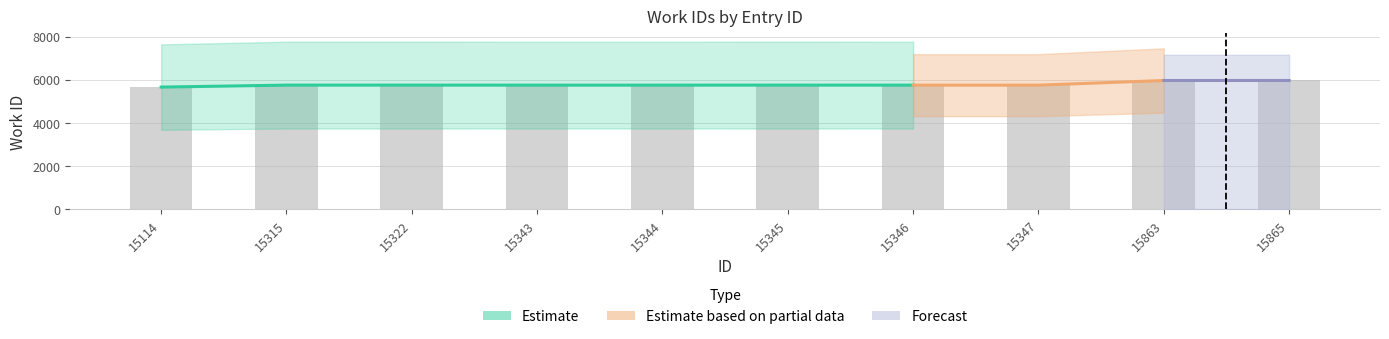

Reading right to left, list all the values displayed in this chart.

5964	5963	5748	5748	5749	5748	5748	5749	5749	5658